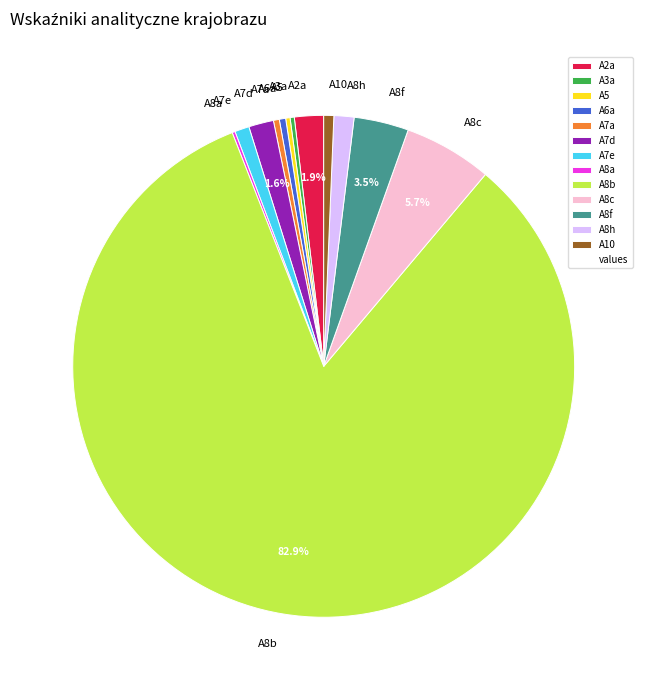

To the nearest percent, what is the difference between the A7d and A8b slice percentages?

81%